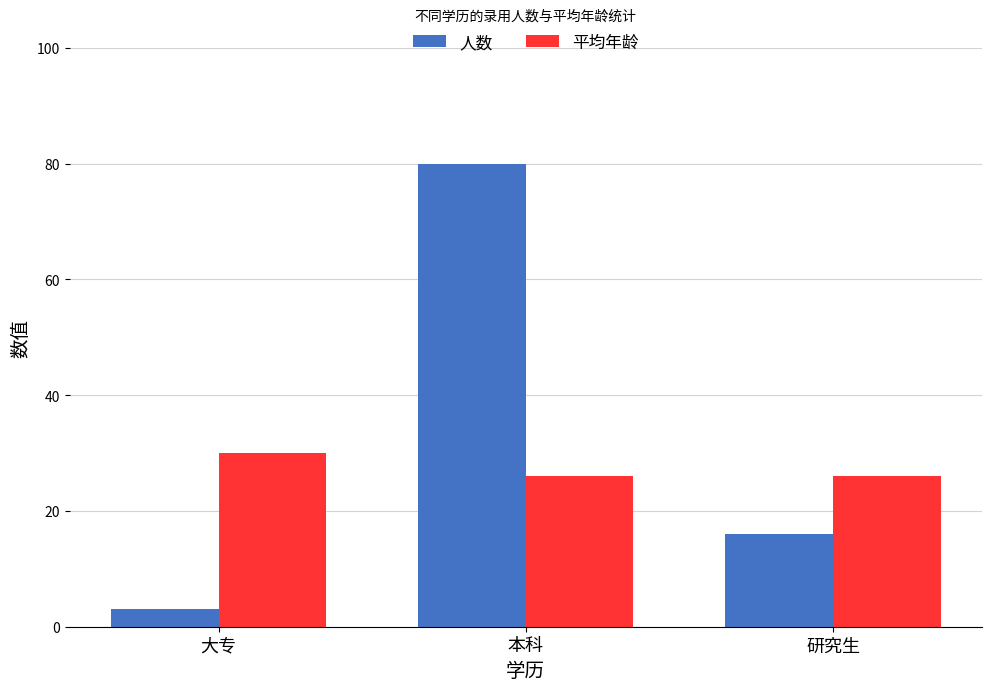

Which category has the highest value across all series?

本科